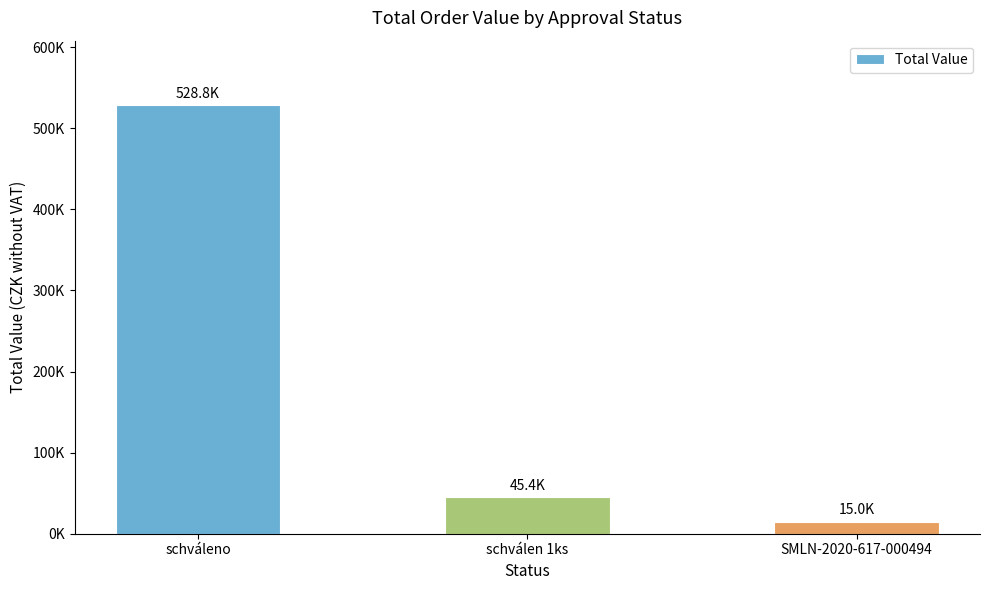

Where does the data first go above 45358?

schváleno